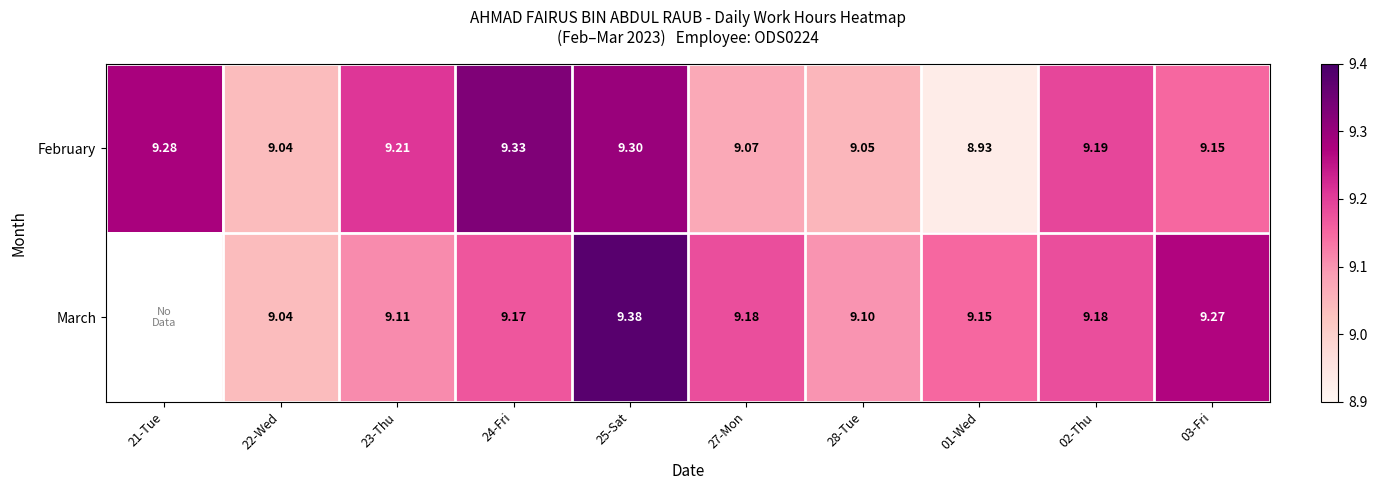

Between 25-Sat and 03-Fri, which series saw the biggest shift?

February